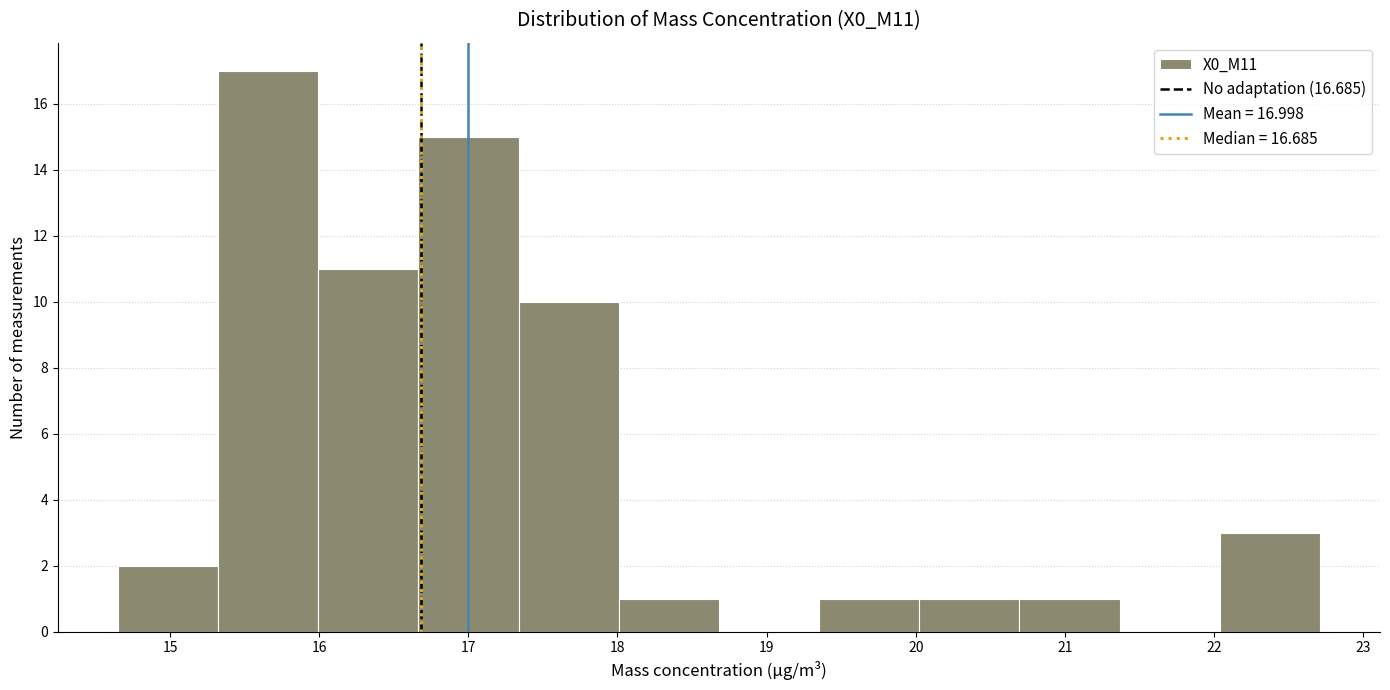

Which range on the x-axis has the tallest bar?

15.3 to 16.0